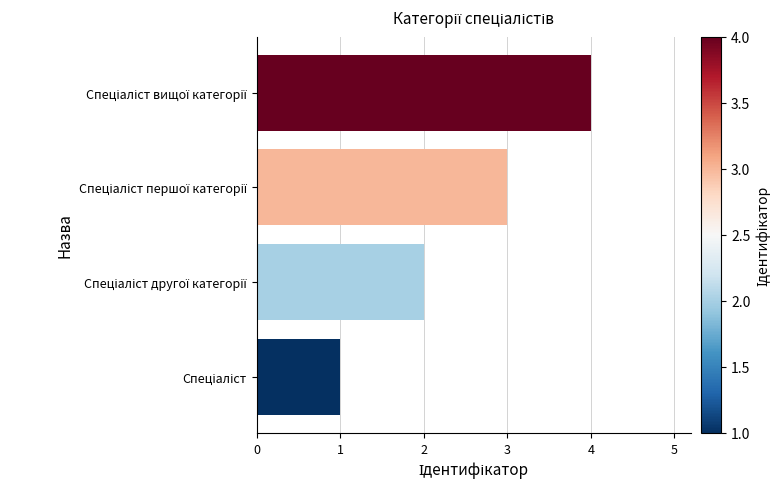

What is the difference between the maximum and minimum values?

3